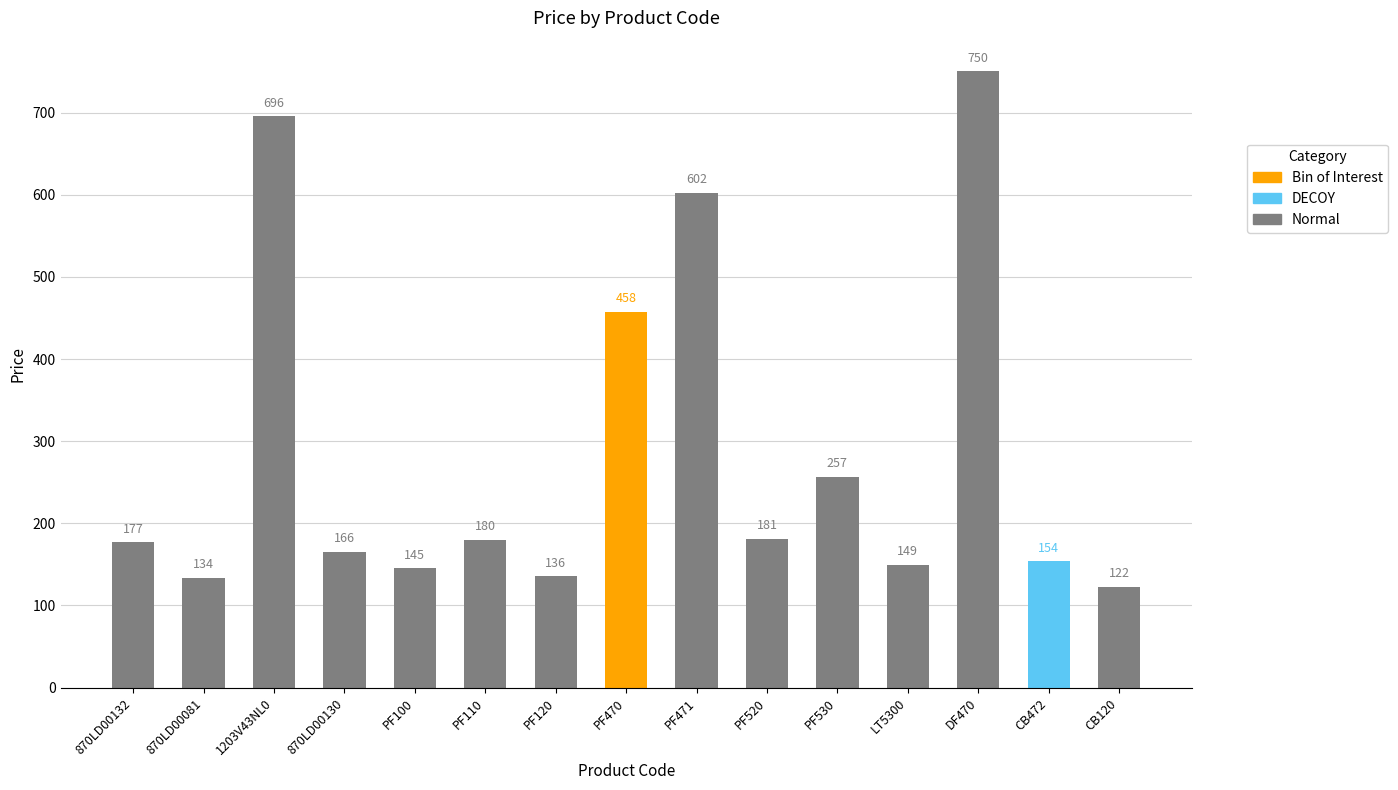

What is the label of the 10th bar from the left?

PF520